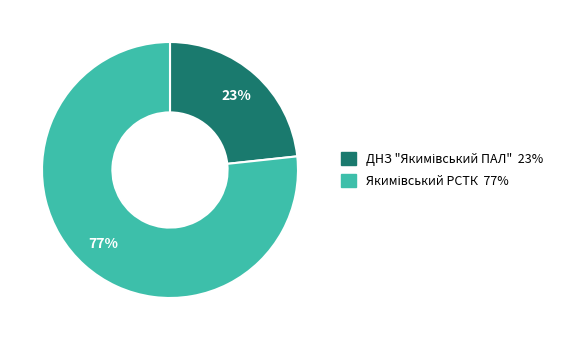

To the nearest percent, what is the average slice percentage?

50%